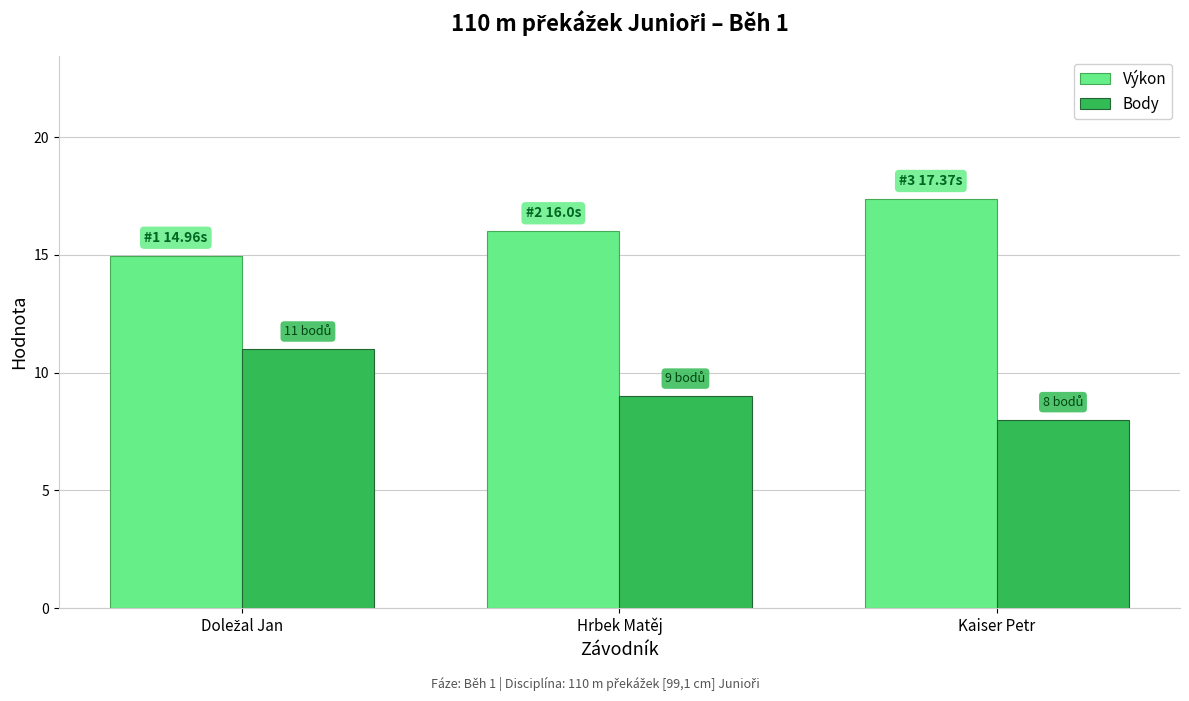

How many distinct data groups are displayed?

2